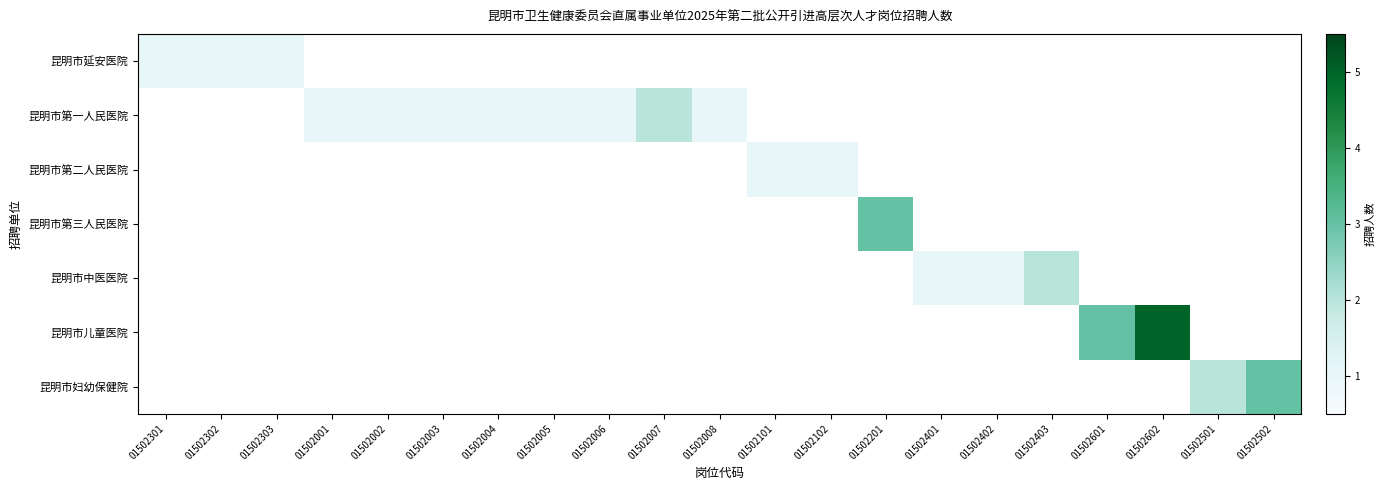

Is the value of 昆明市妇幼保健院 at 01502002 greater than the value of 昆明市中医医院 at 01502004?

No